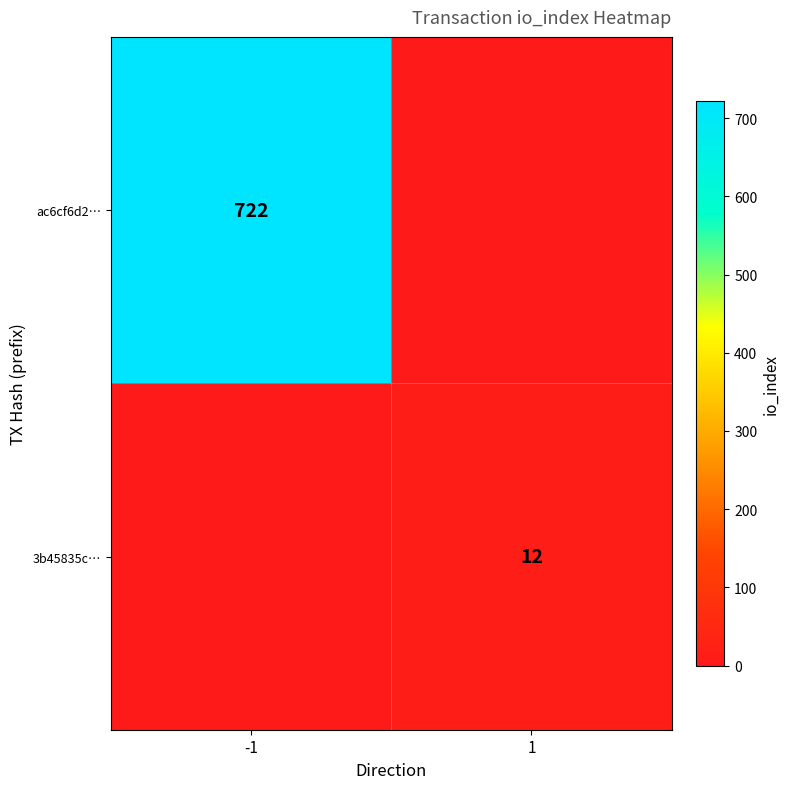

Which category has the highest value across all series?

-1